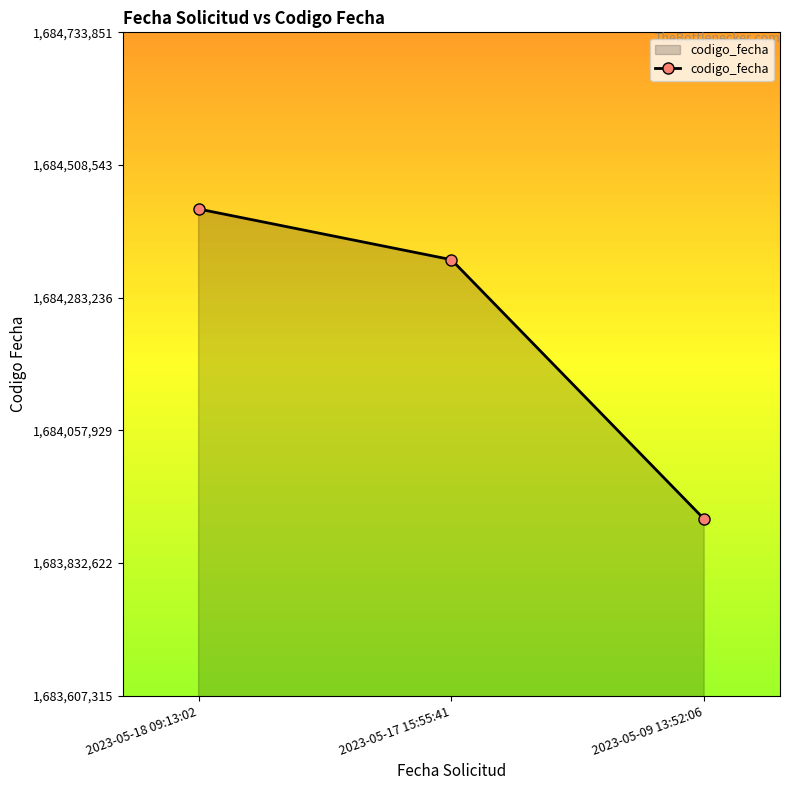

What is the label of the 2nd point from the left?

2023-05-17 15:55:41